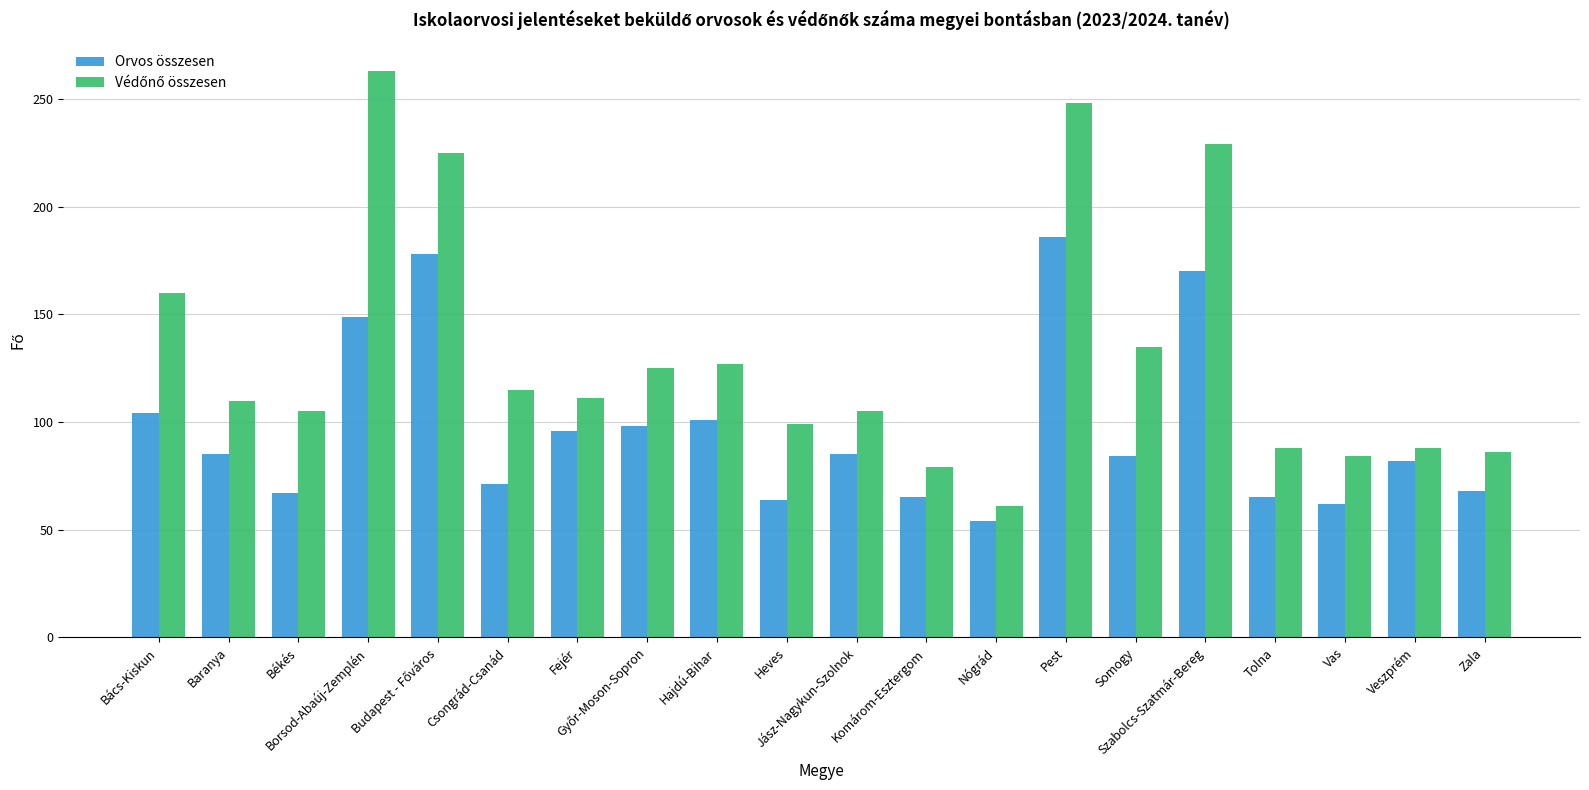

What is the label of the 2nd bar from the right?

Veszprém